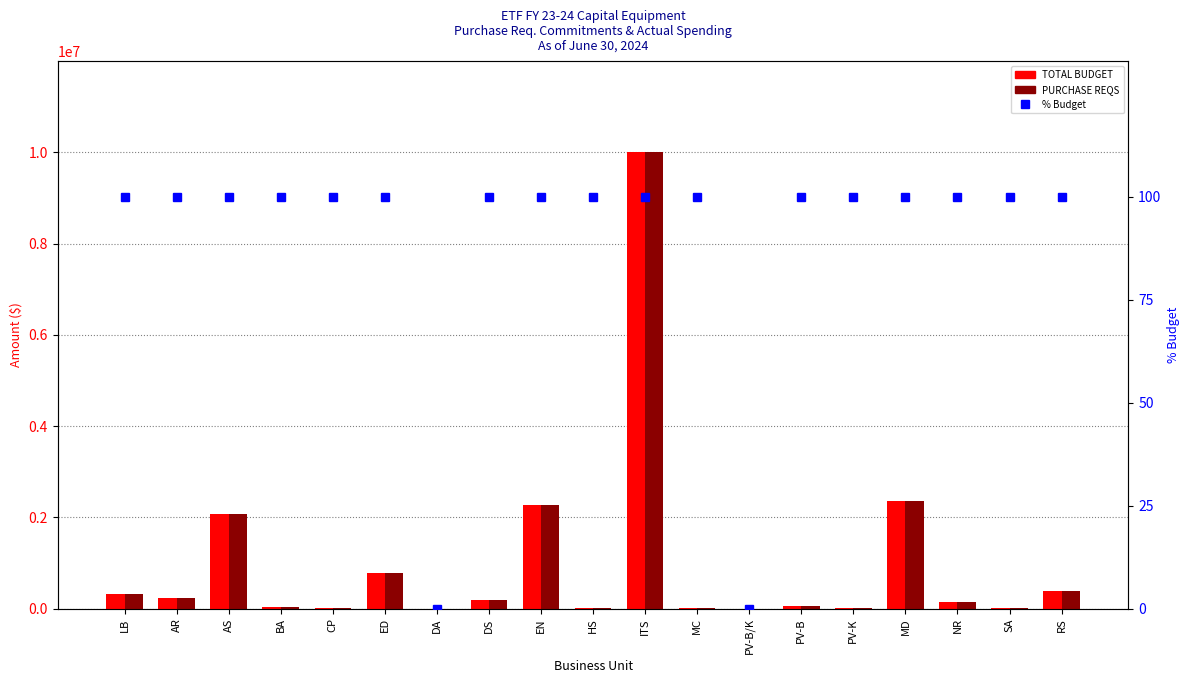

Read the % Budget value at LB.

100.0